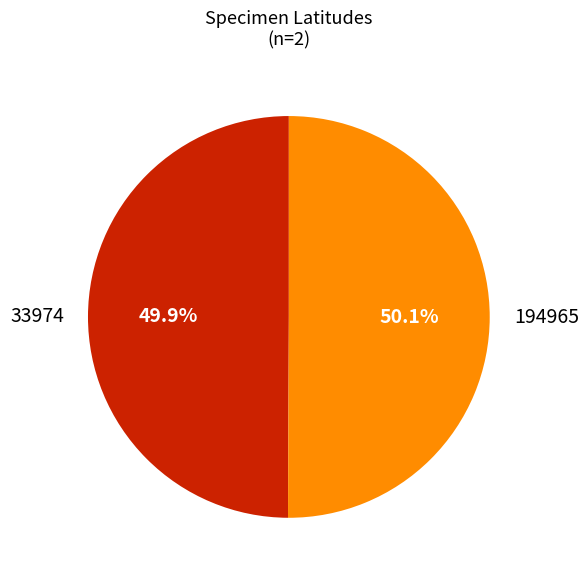

What portion of the pie excludes 33974?

50.1%